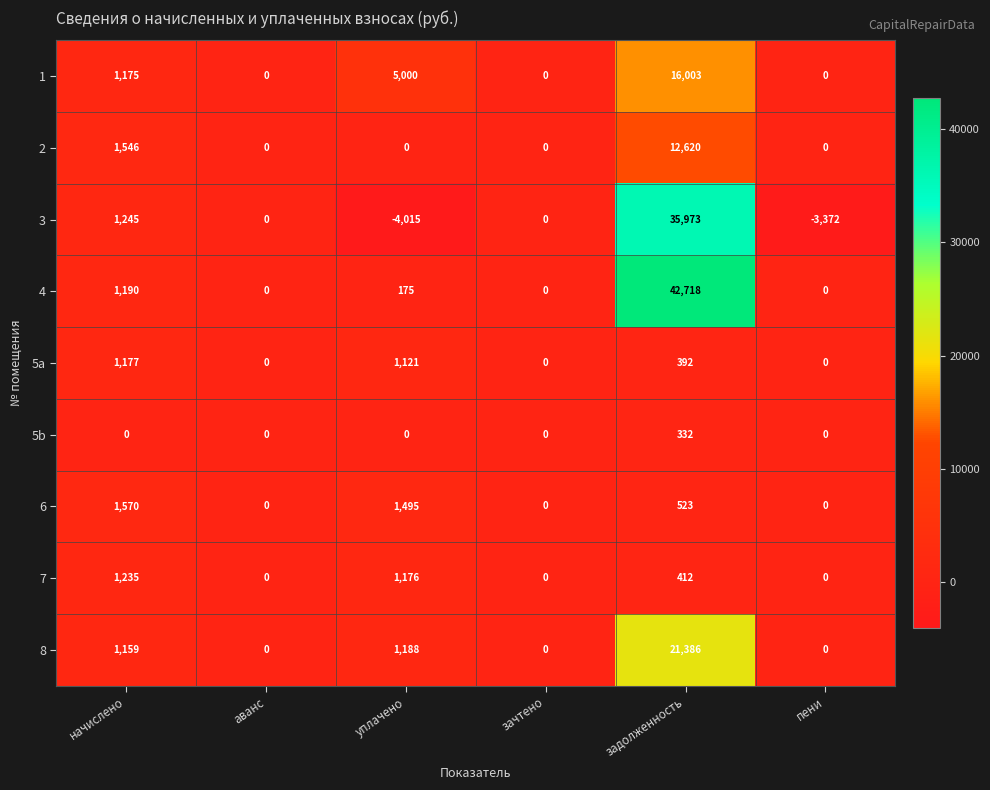

Rank the series by their maximum value, from highest to lowest.

4, 3, 8, 1, 2, 6, 7, 5a, 5b